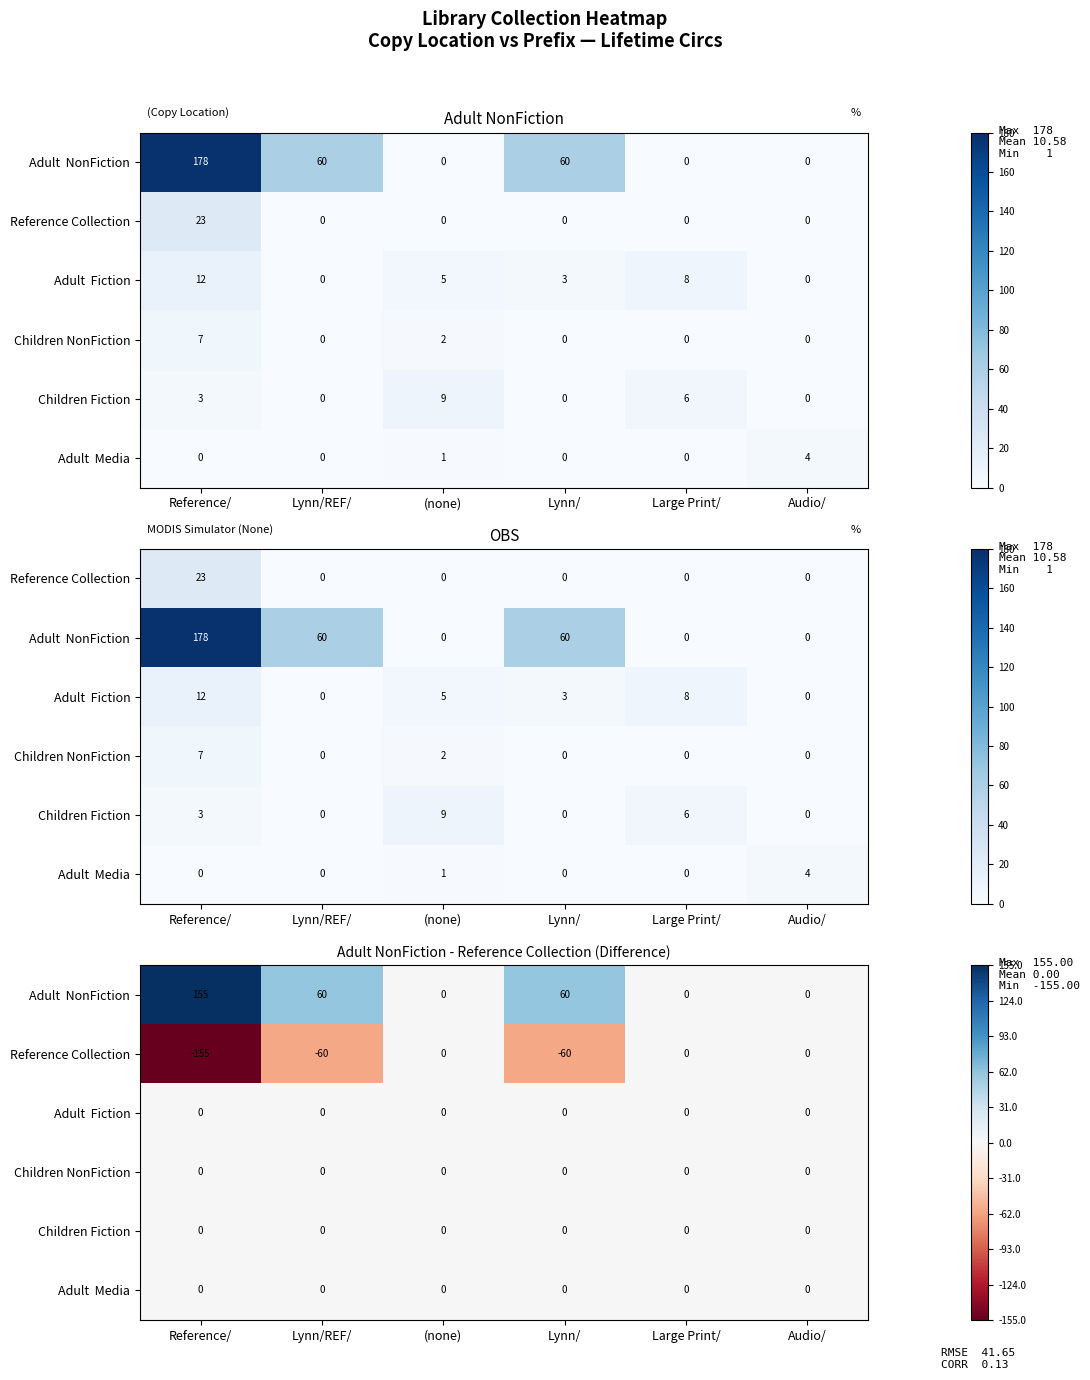

How many distinct data groups are displayed?

6